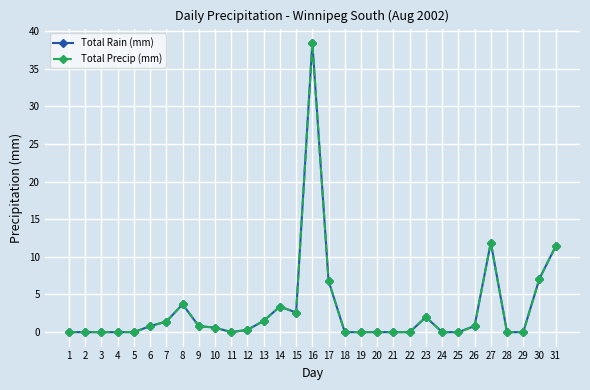

Where is the first local maximum for Total Precip (mm)?

8